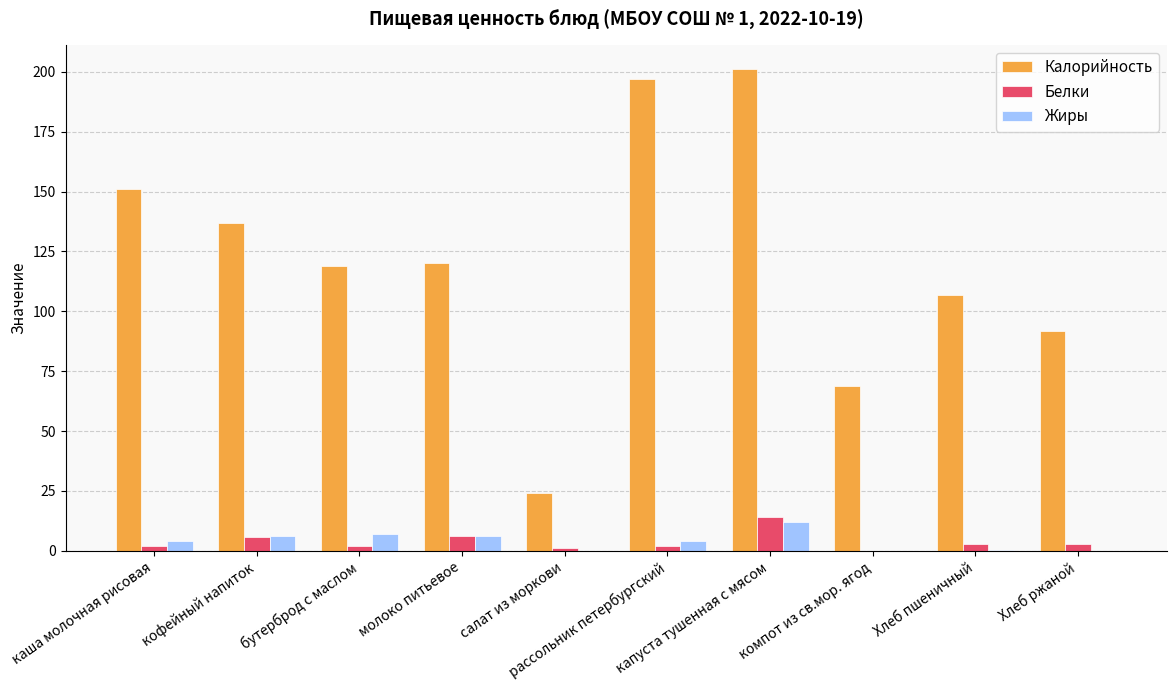

Read the Жиры value at бутерброд с маслом.

7.0